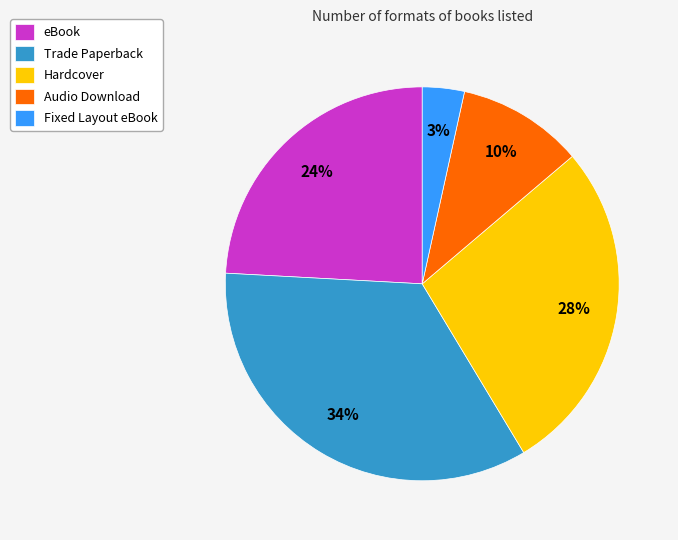

What is the largest slice in the pie chart?

Trade Paperback